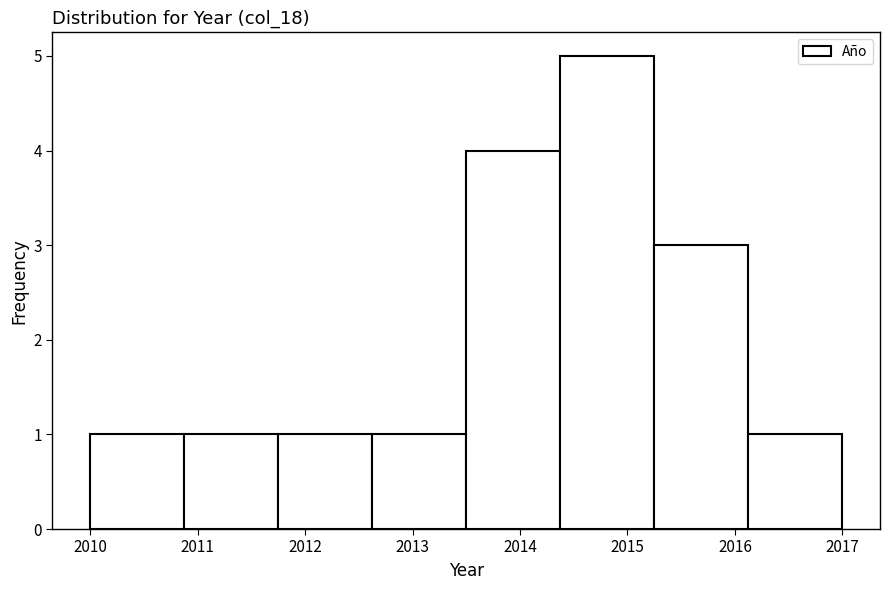

Reading left to right, list every bar in this chart as the range it spans on the x-axis followed by its height. Neither the bar edges nor the heights are printed on the chart, so give them approximately, as read against the axes.

2010.0 to 2010.9: 1
2010.9 to 2011.8: 1
2011.8 to 2012.6: 1
2012.6 to 2013.5: 1
2013.5 to 2014.4: 4
2014.4 to 2015.3: 5
2015.3 to 2016.1: 3
2016.1 to 2017.0: 1